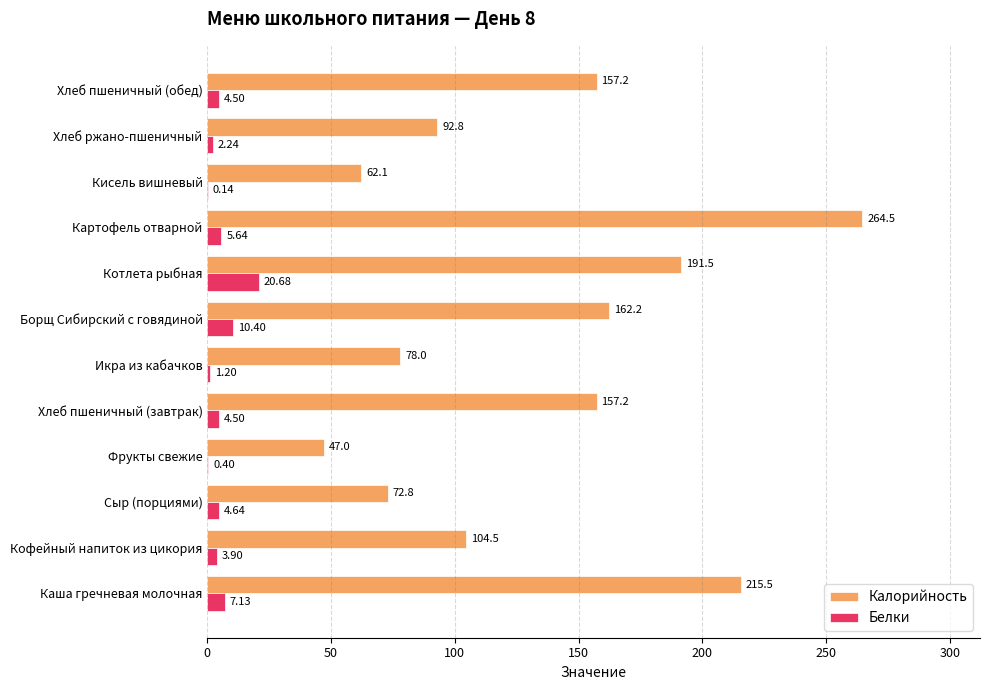

Which label corresponds to the largest value in the chart?

Картофель отварной